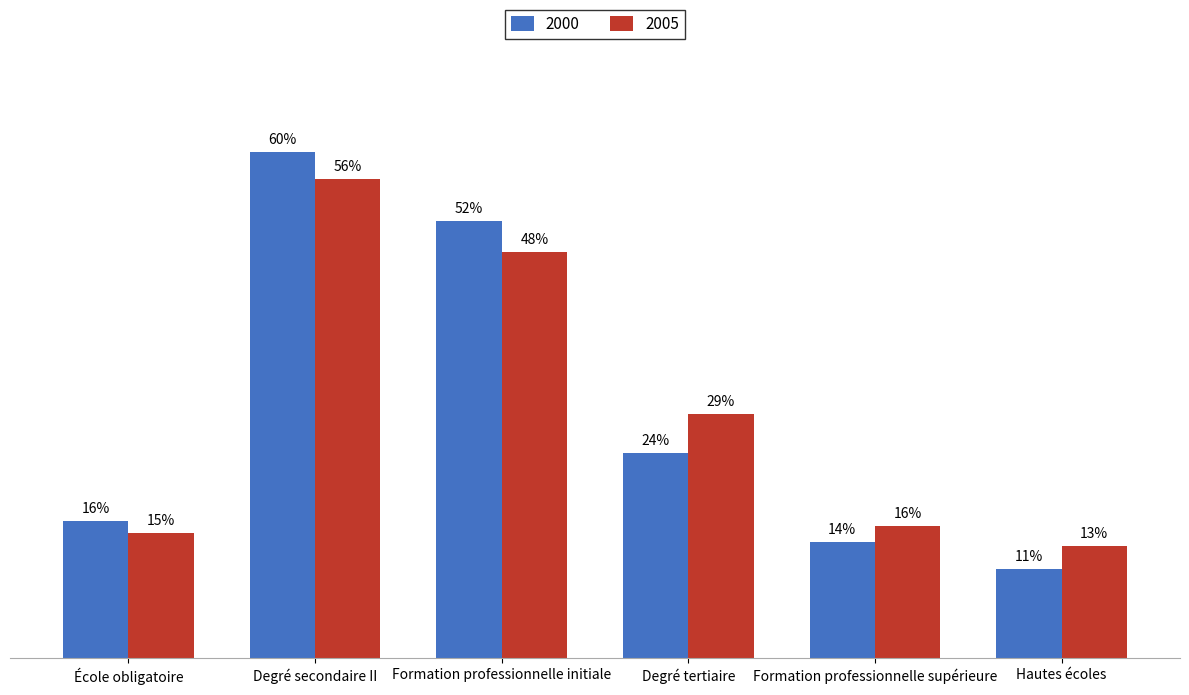

Which series has the widest spread of values?

2000